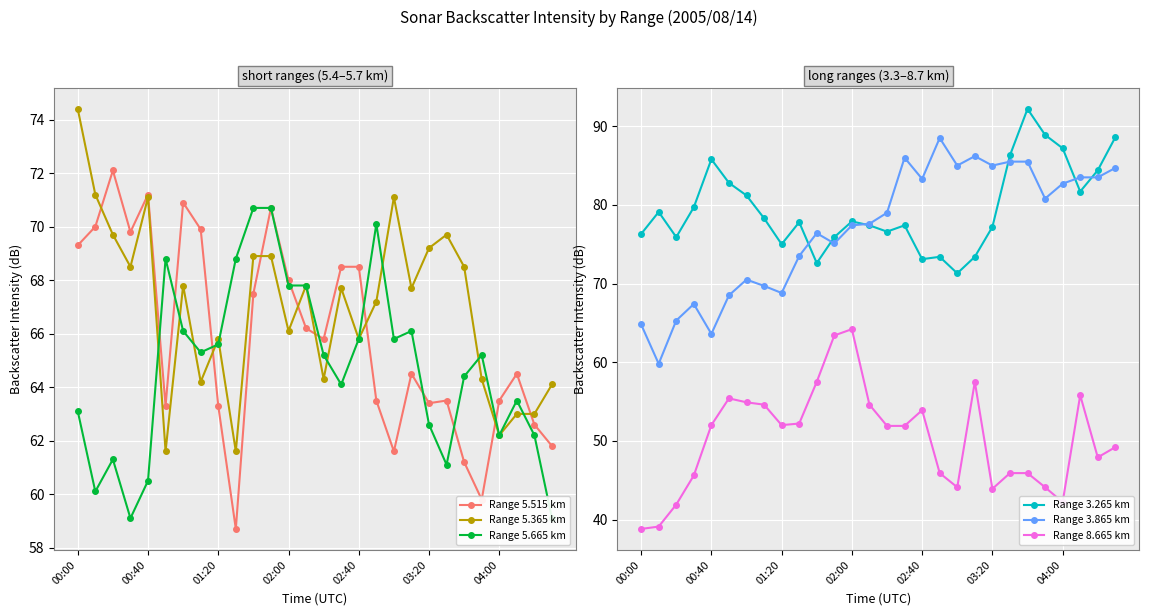

True or false: Range 8.665 km has more than 0 points higher than both neighbors.

True